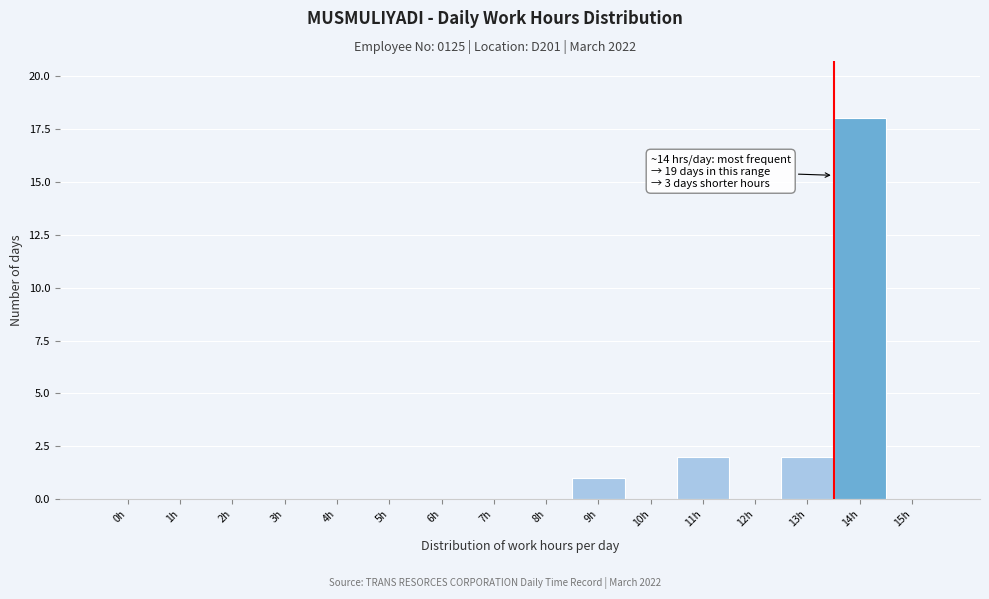

Reading right to left, extract all data points from this chart.

15h=0	14h=18	13h=2	12h=0	11h=2	10h=0	9h=1	8h=0	7h=0	6h=0	5h=0	4h=0	3h=0	2h=0	1h=0	0h=0